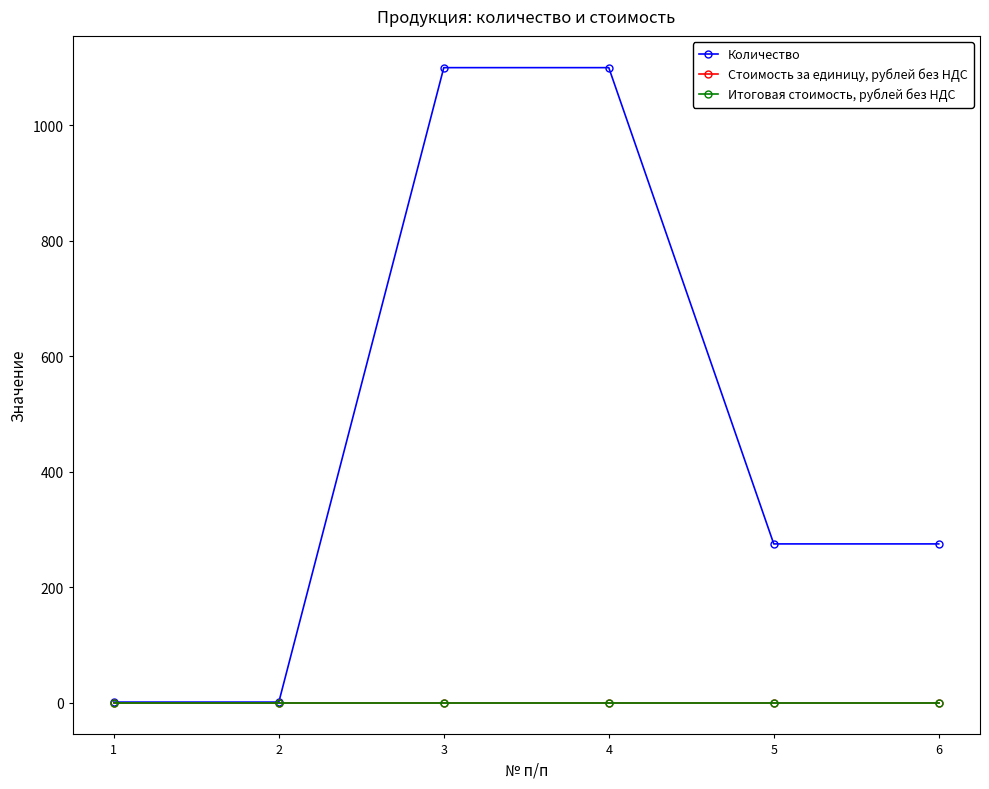

Does the chart have visible grid lines?

No